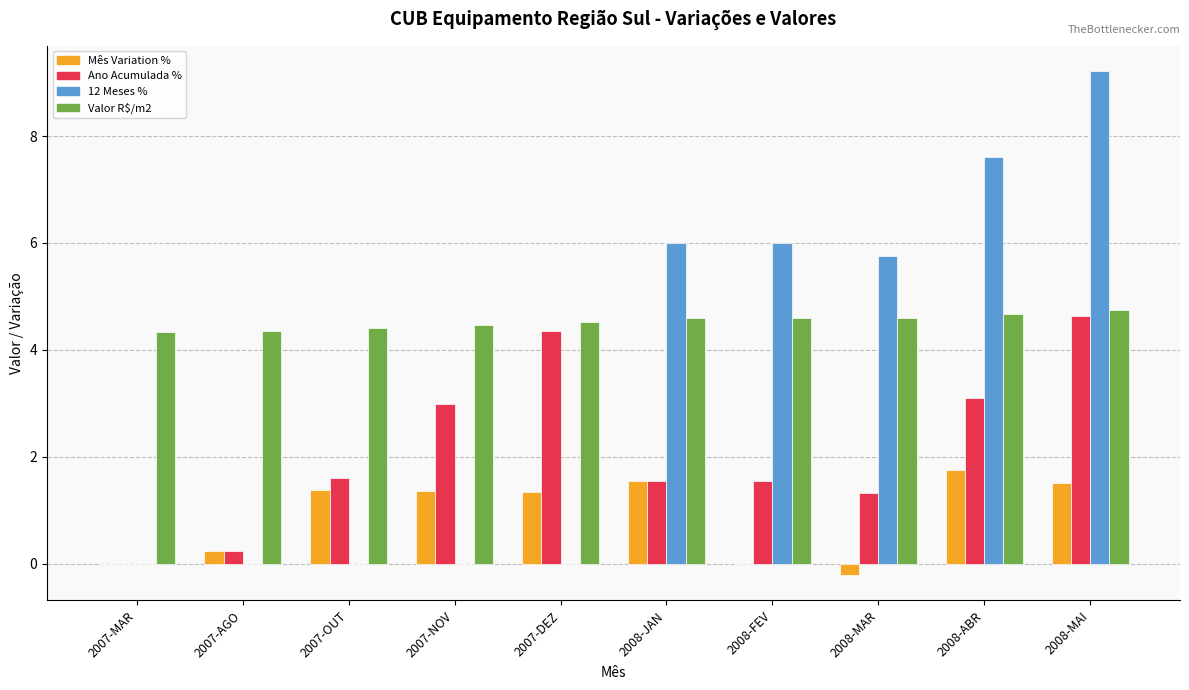

The 12 Meses % series shows 6.0 at 2008-JAN. True or false?

True